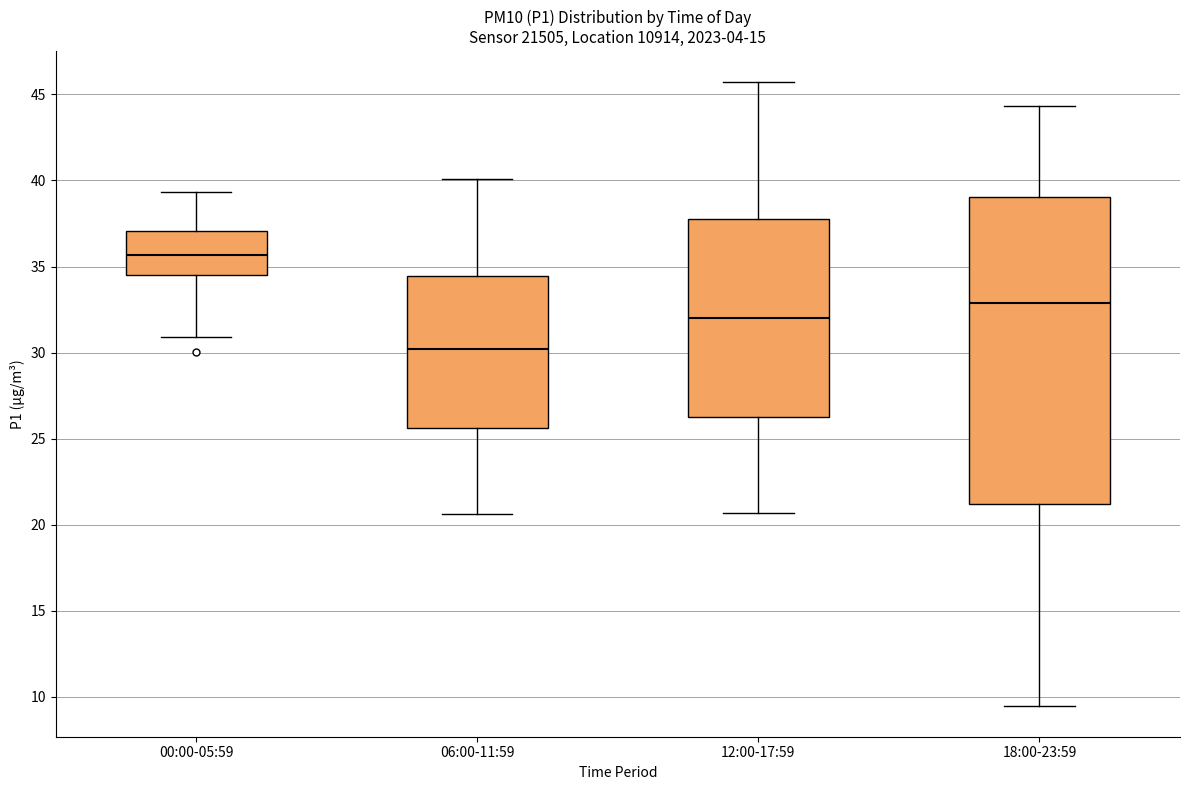

Where does the median line of the box for 06:00-11:59 sit on the y-axis? The values are not printed on the chart, so give them approximately, as read against the axis.

30.0